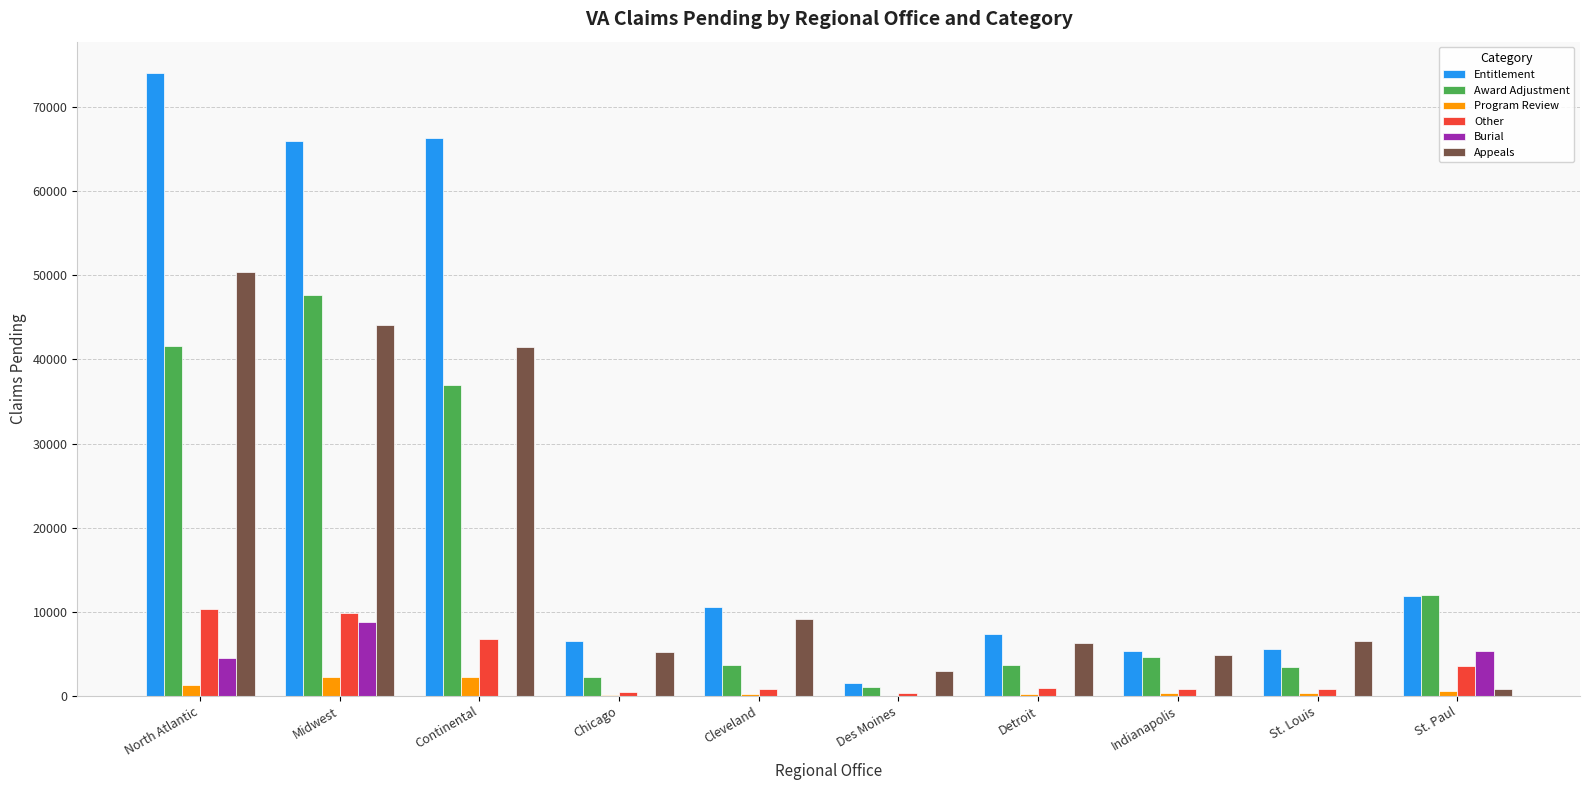

Which series has the largest total across all categories?

Entitlement